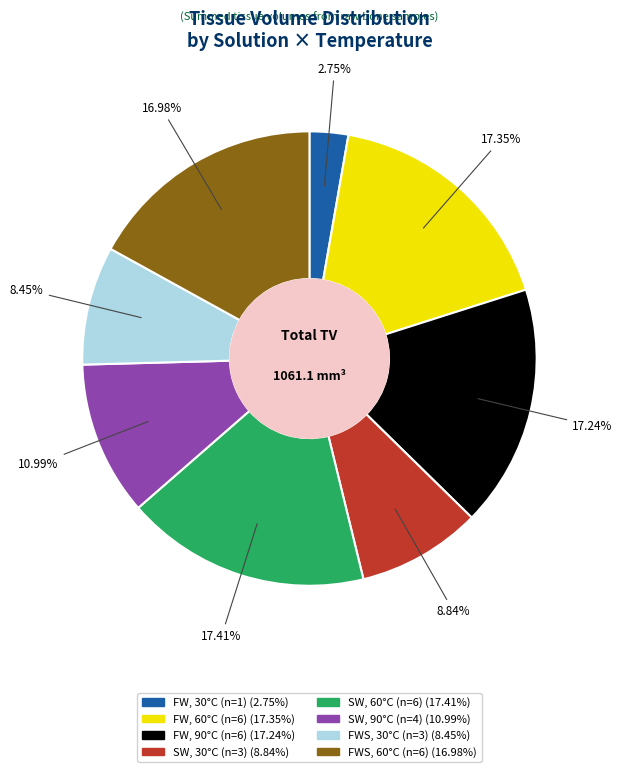

Is there a majority slice in this chart?

No